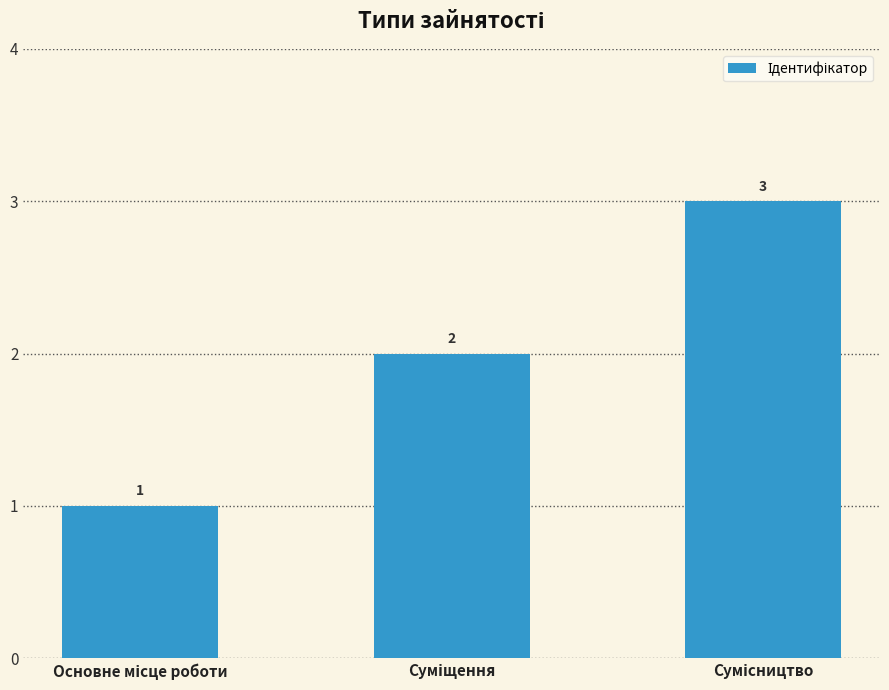

Reading left to right, transcribe all the data shown in this chart.

1	2	3